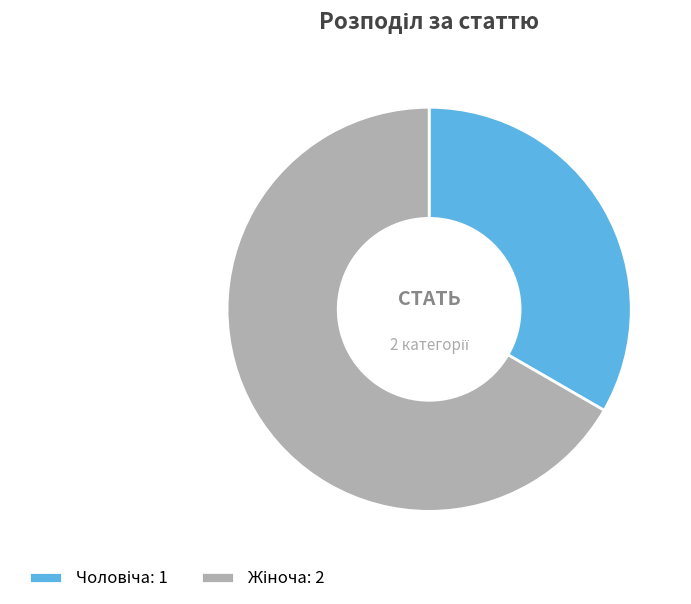

To the nearest percent, what portion does Жіноча represent?

67%